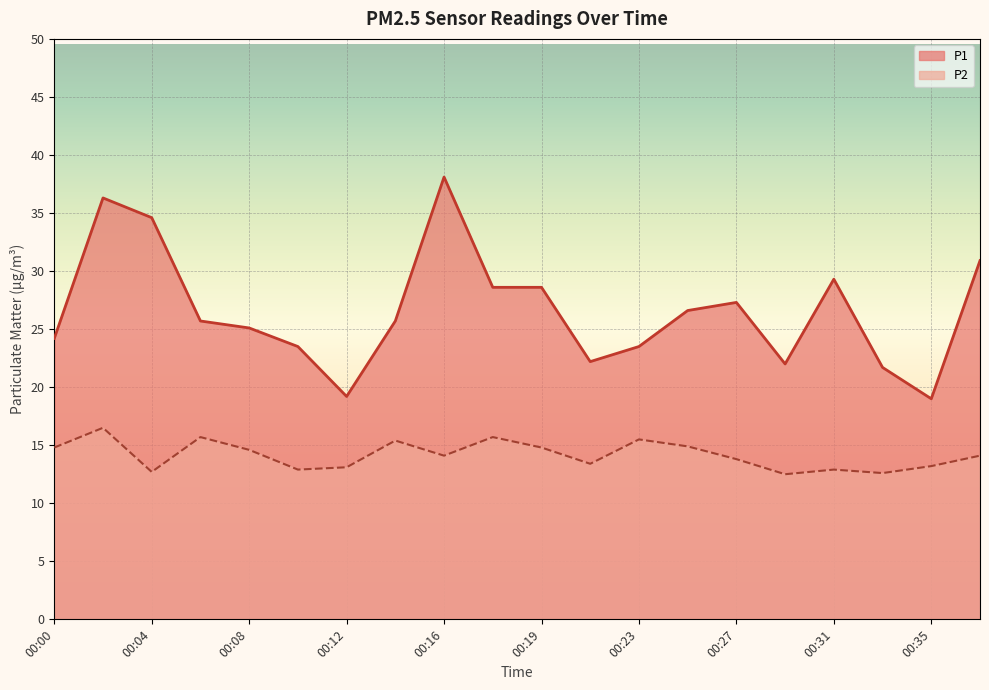

What is the difference between the P2 values at 00:33 and 00:06?

3.1